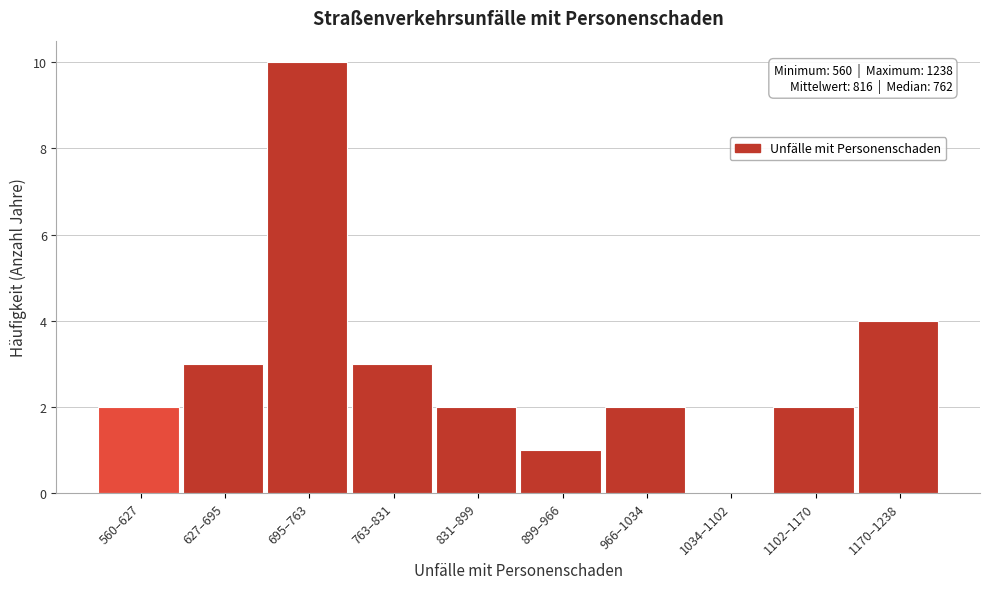

Reading left to right, what are all the values shown in this chart?

560–627=2	627–695=3	695–763=10	763–831=3	831–899=2	899–966=1	966–1034=2	1034–1102=0	1102–1170=2	1170–1238=4